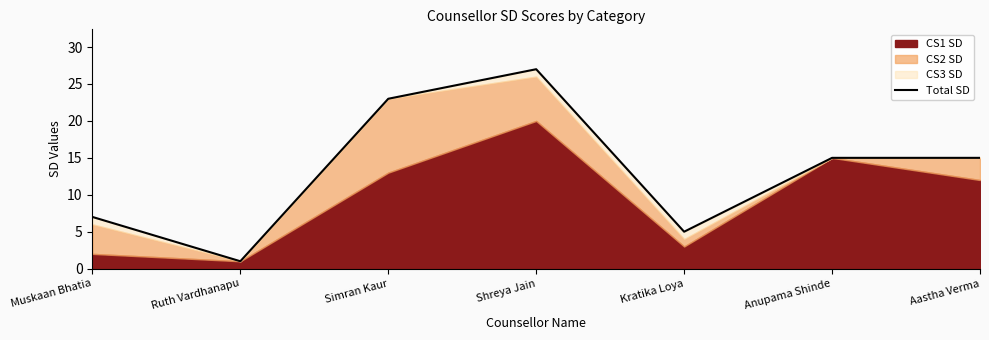

How many data points does each series have?

7